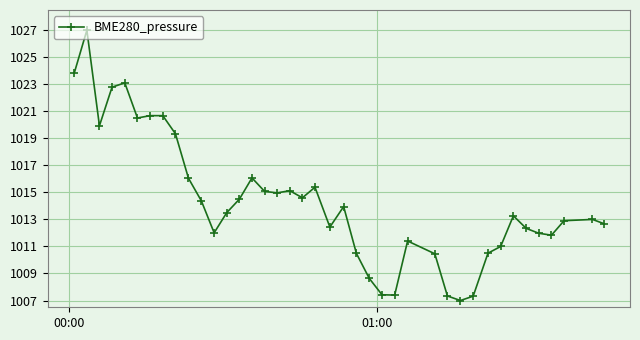

What is the value of the 10th point from the left?

1016.0